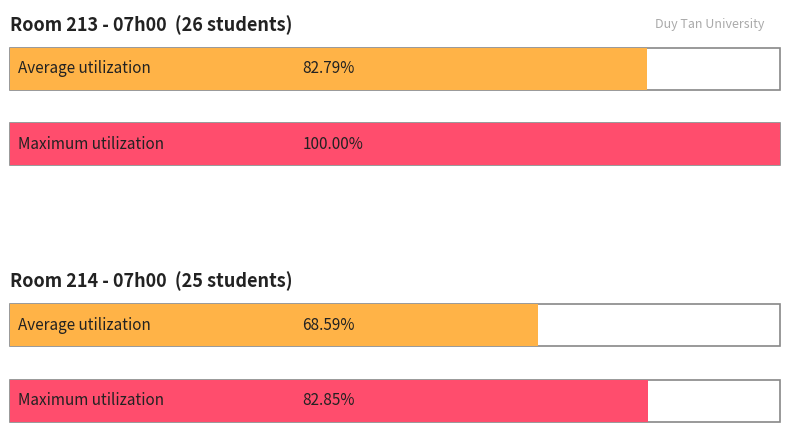

List the series in order of their overall mean, highest first.

Maximum utilization, Average utilization